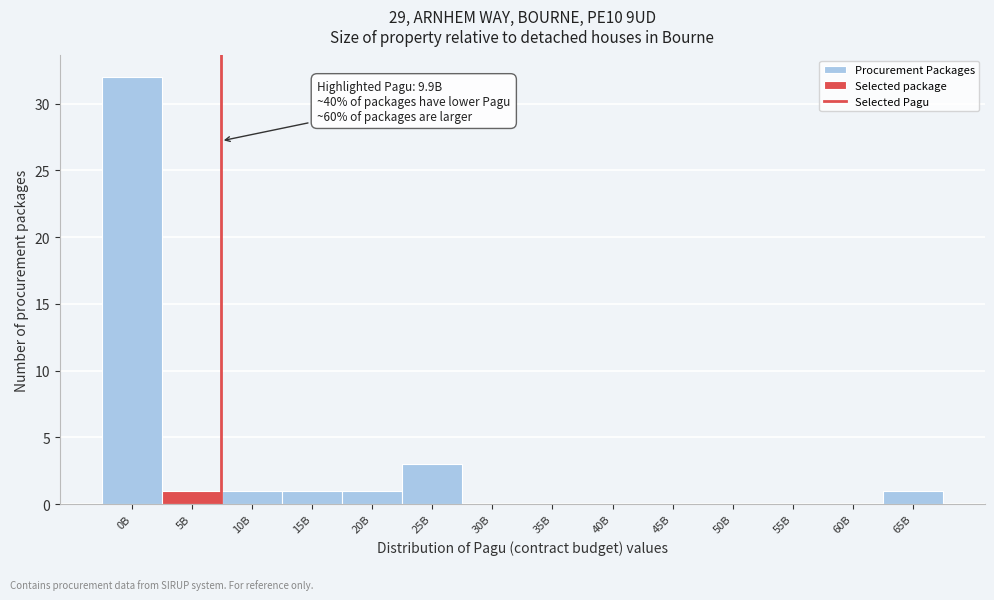

Reading left to right, list all the values displayed in this chart.

0B=32	5B=1	10B=1	15B=1	20B=1	25B=3	30B=0	35B=0	40B=0	45B=0	50B=0	55B=0	60B=0	65B=1